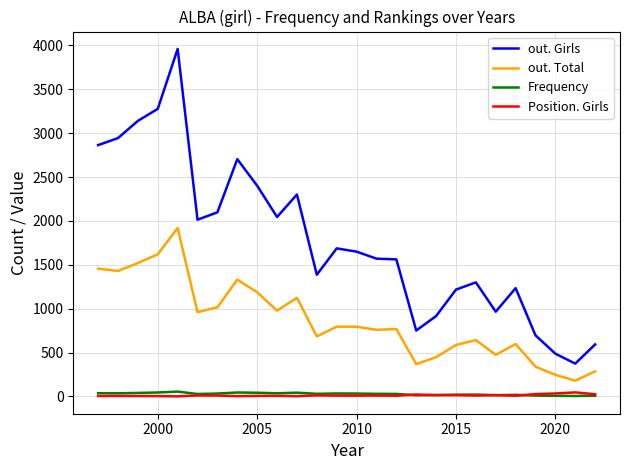

How many categories are shown in the chart?

26